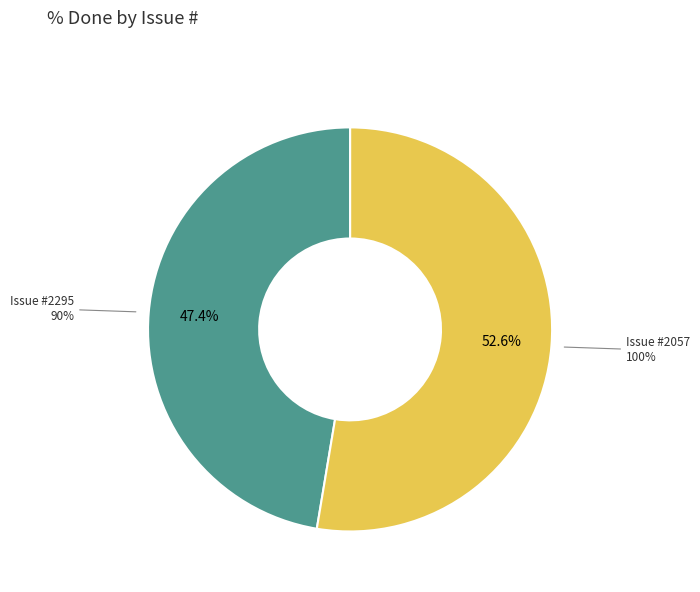

True or false: 2295 accounts for 47% of the total.

True